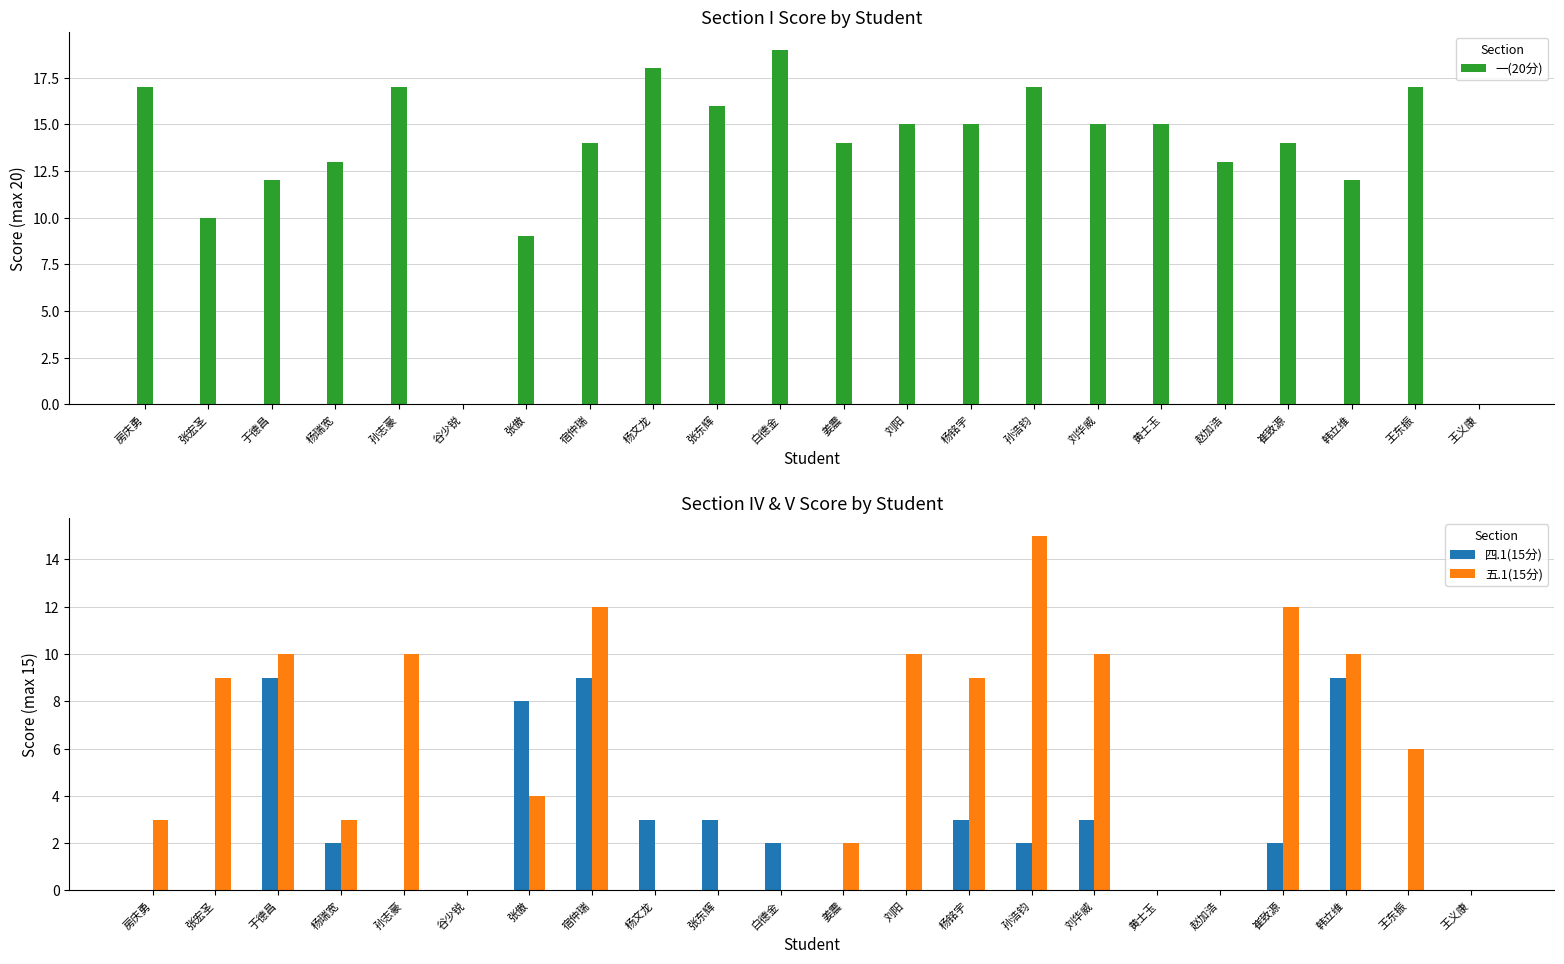

Where does the 四.1(15分) series first go above 2?

于德昌